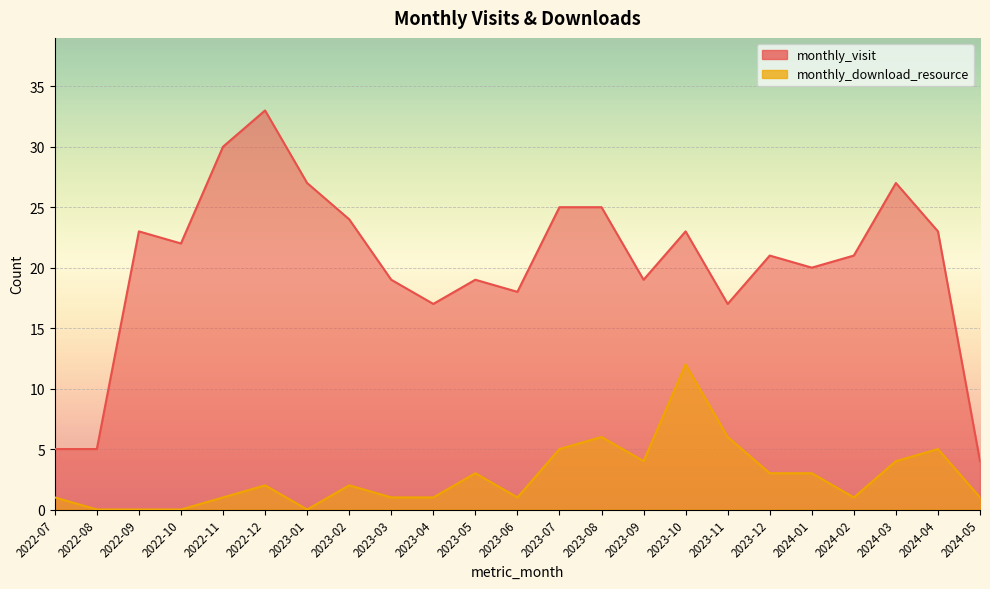

How many lines are shown in the chart?

2